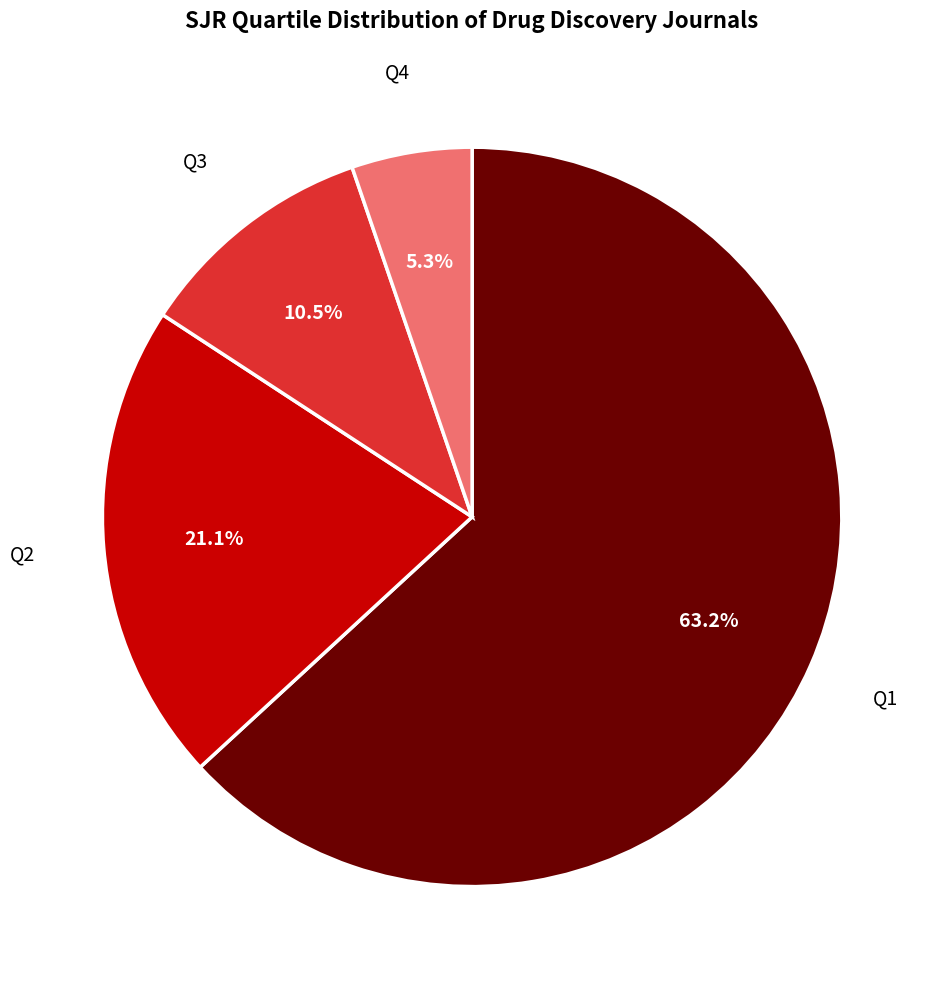

Which category has the smallest portion of the pie?

Q4